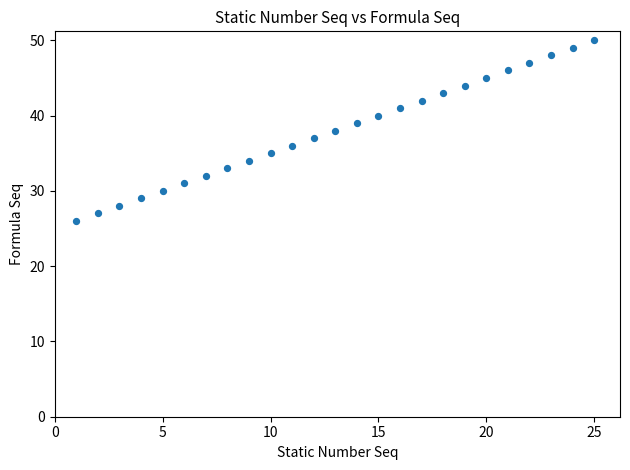

What is the range of X values (max minus min)?

24